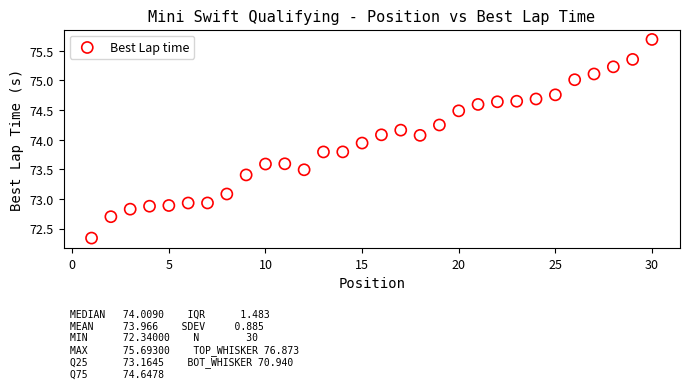

What is the range of Y values (max minus min)?

3.4